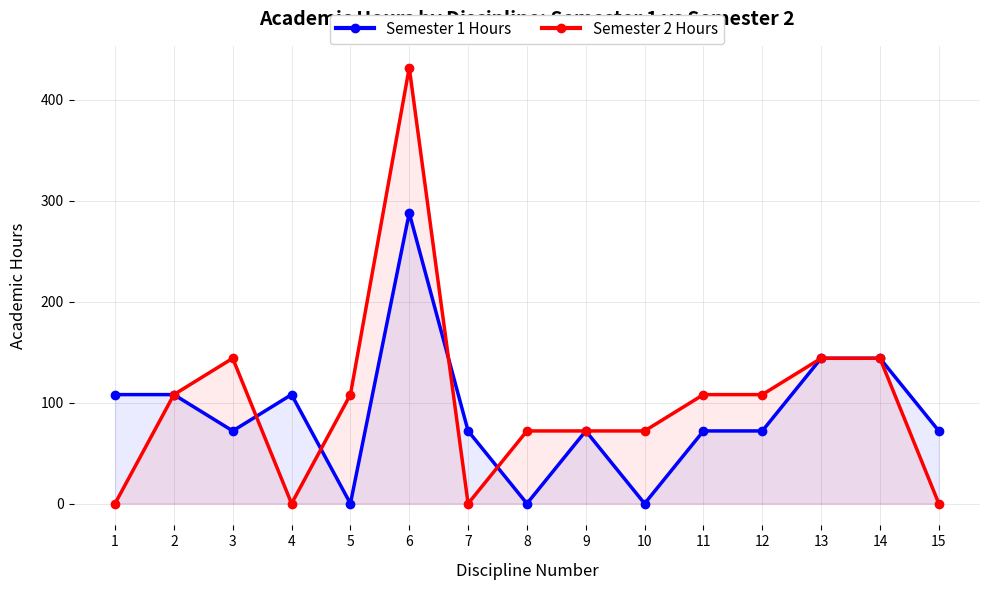

How many intersections are there between Semester 2 Hours and Semester 1 Hours?

4